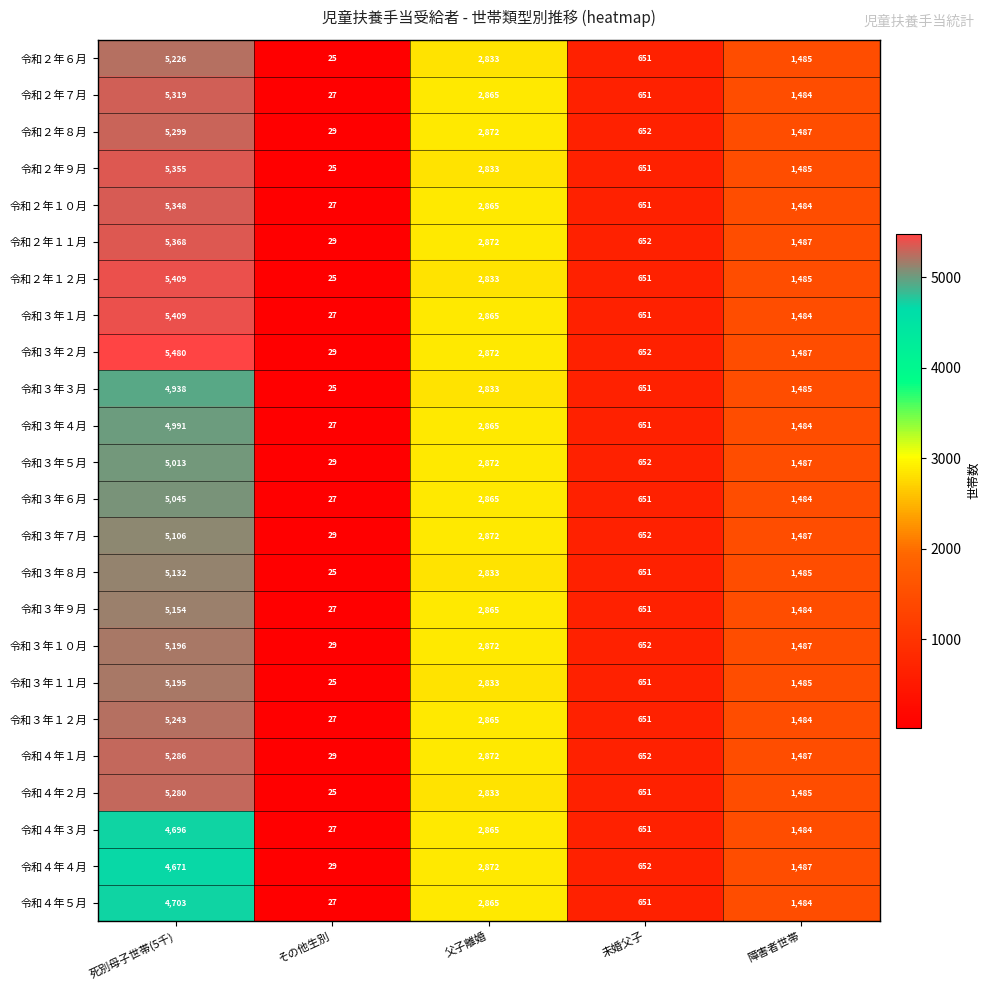

Count the number of data series in this chart.

24